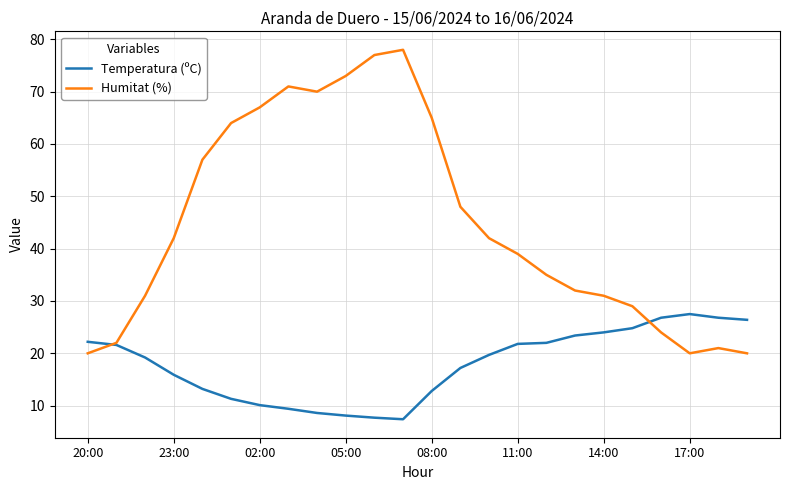

What is the maximum value for Humitat (%)?

78.0